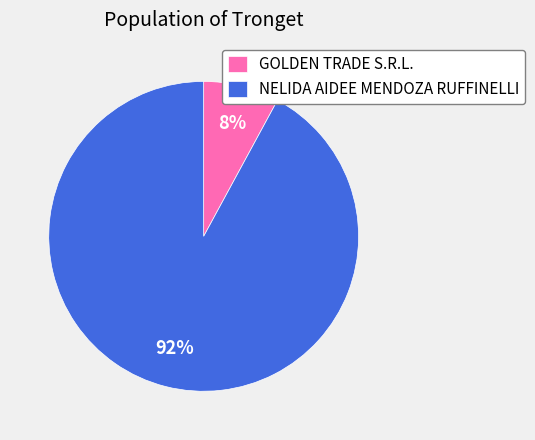

To the nearest percent, what portion does NELIDA AIDEE MENDOZA RUFFINELLI represent?

92%